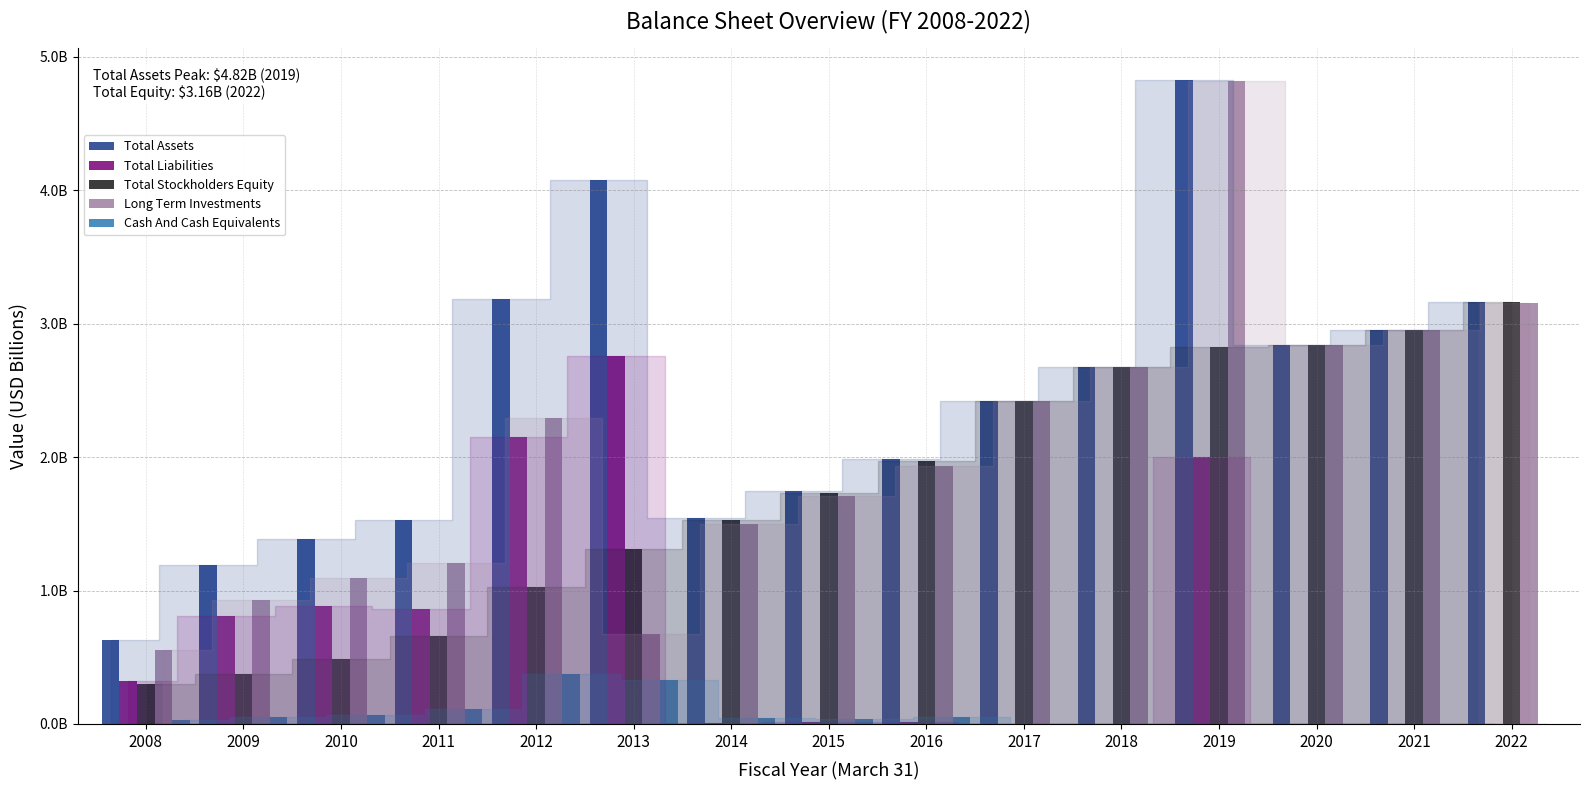

What are all the series names shown in the legend?

Total Assets, Total Liabilities, Total Stockholders Equity, Long Term Investments, Cash And Cash Equivalents